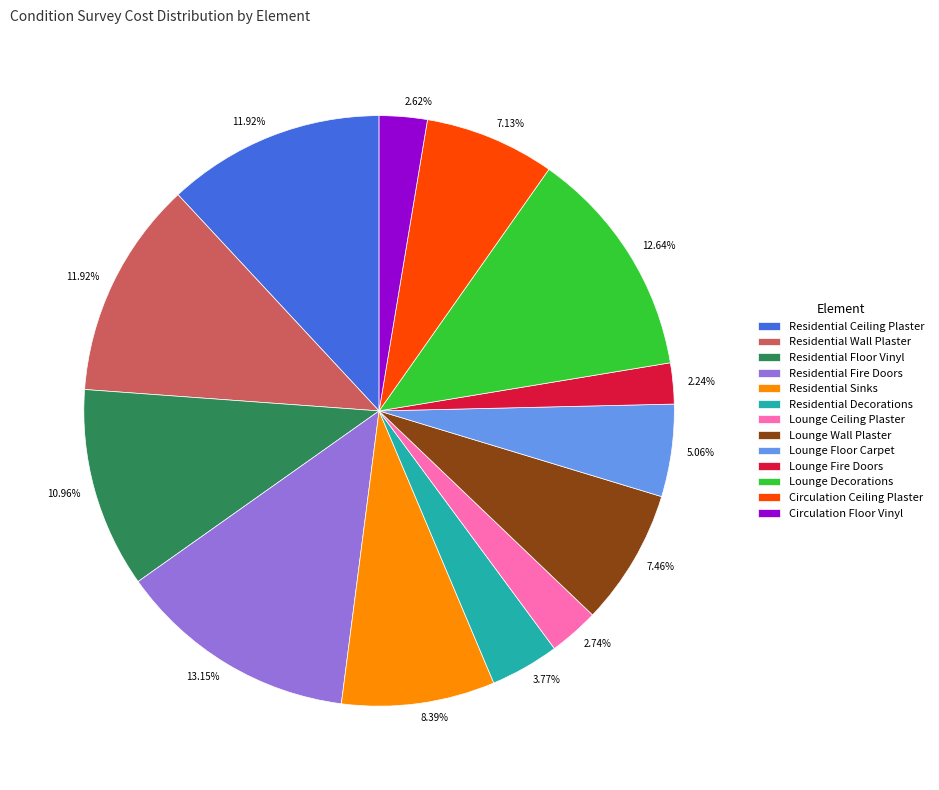

To the nearest percent, what is the difference between the largest and smallest slice percentages?

11%